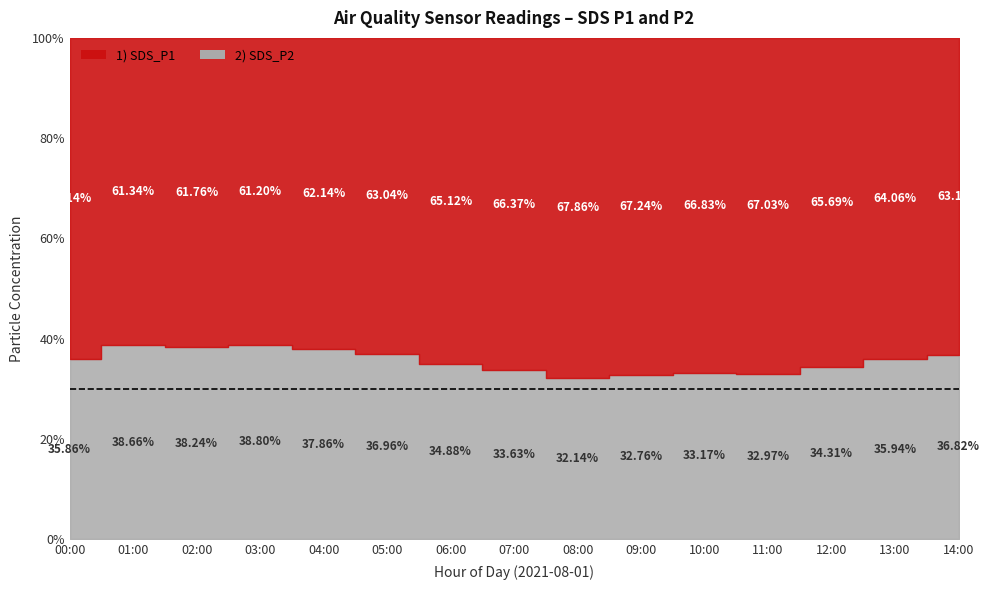

Which series has the largest range (max minus min)?

SDS_P1